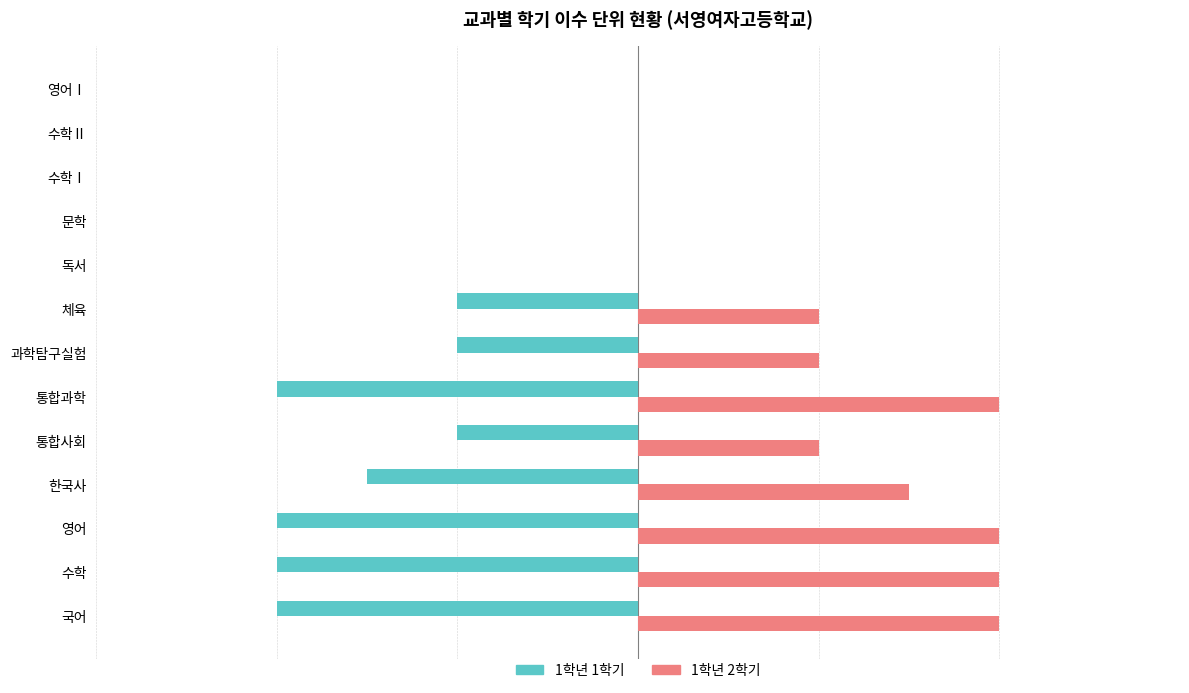

At which label is 1학년 1학기 closest to -2?

통합사회